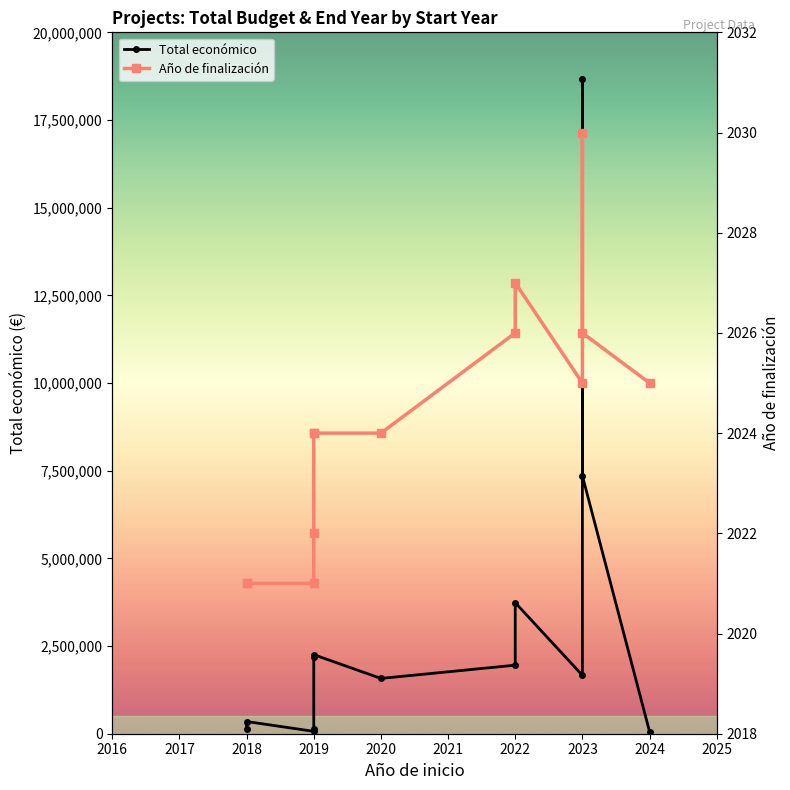

Does the chart display data point markers on the line(s)?

Yes